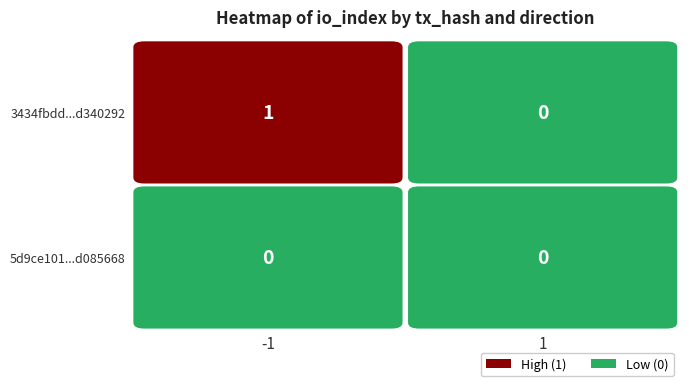

Reading right to left, transcribe all the data shown in this chart.

3434fbddcb79c266d213567134fad228d340292: 1=0	-1=1
5d9ce101df94c4394dfeb580919ead98d085668: 1=0	-1=0